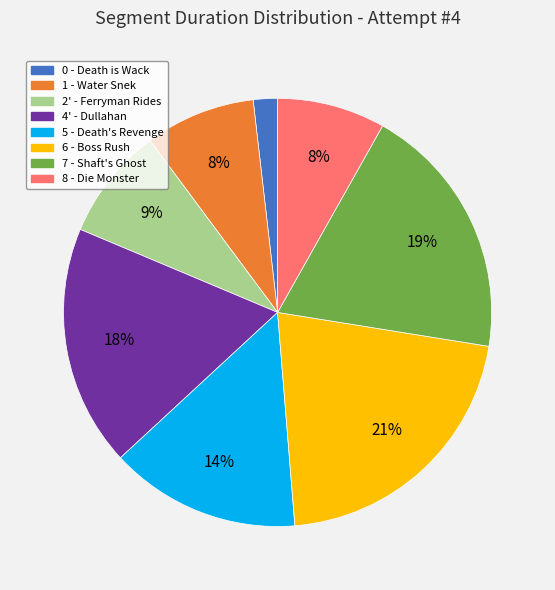

Does 5 - Death's Revenge represent more than half of the total?

No